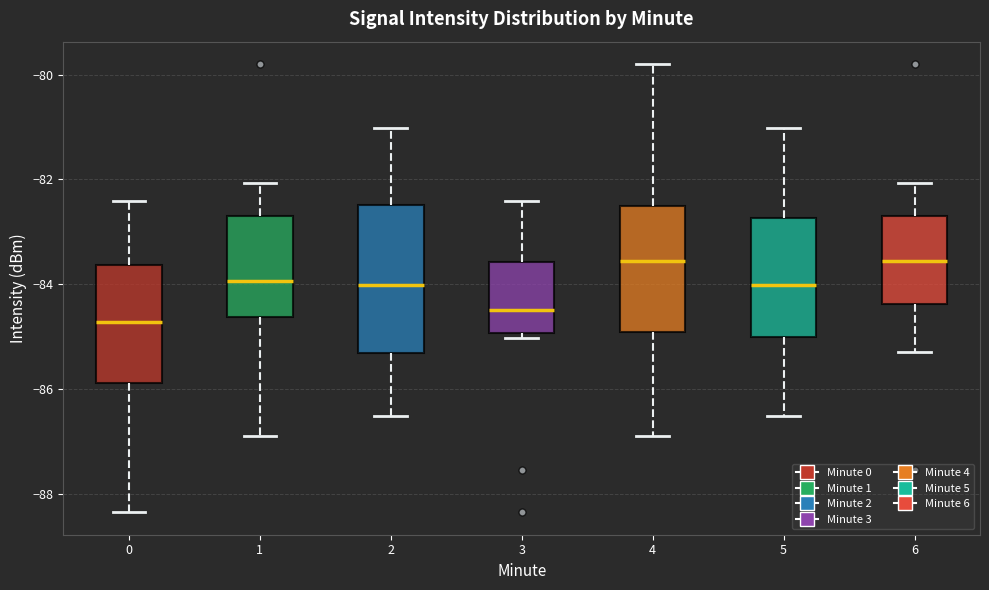

Reading left to right, transcribe this box plot: for each box, give where its median line is, the range the box spans, and where its two whiskers end, as read against the y-axis. The values are not printed on the chart, so give them approximately, as read against the axis.

0: median -84.8, box -85.8 to -83.6, whiskers -88.4 to -82.4
1: median -84.0, box -84.6 to -82.6, whiskers -86.8 to -82.0
2: median -84.0, box -85.4 to -82.4, whiskers -86.6 to -81.0
3: median -84.4, box -85.0 to -83.6, whiskers -85.0 (just below the box's lower edge) to -82.4
4: median -83.6, box -85.0 to -82.6, whiskers -86.8 to -79.8
5: median -84.0, box -85.0 to -82.8, whiskers -86.6 to -81.0
6: median -83.6, box -84.4 to -82.6, whiskers -85.2 to -82.0